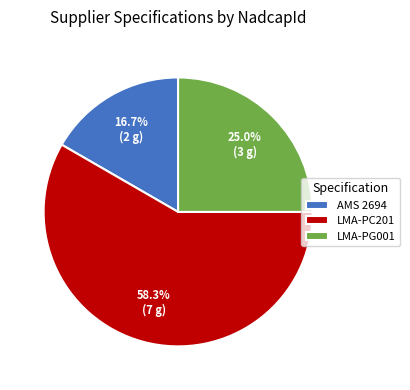

What is the ratio of the value at AMS 2694 to the value at LMA-PC201?

0.3